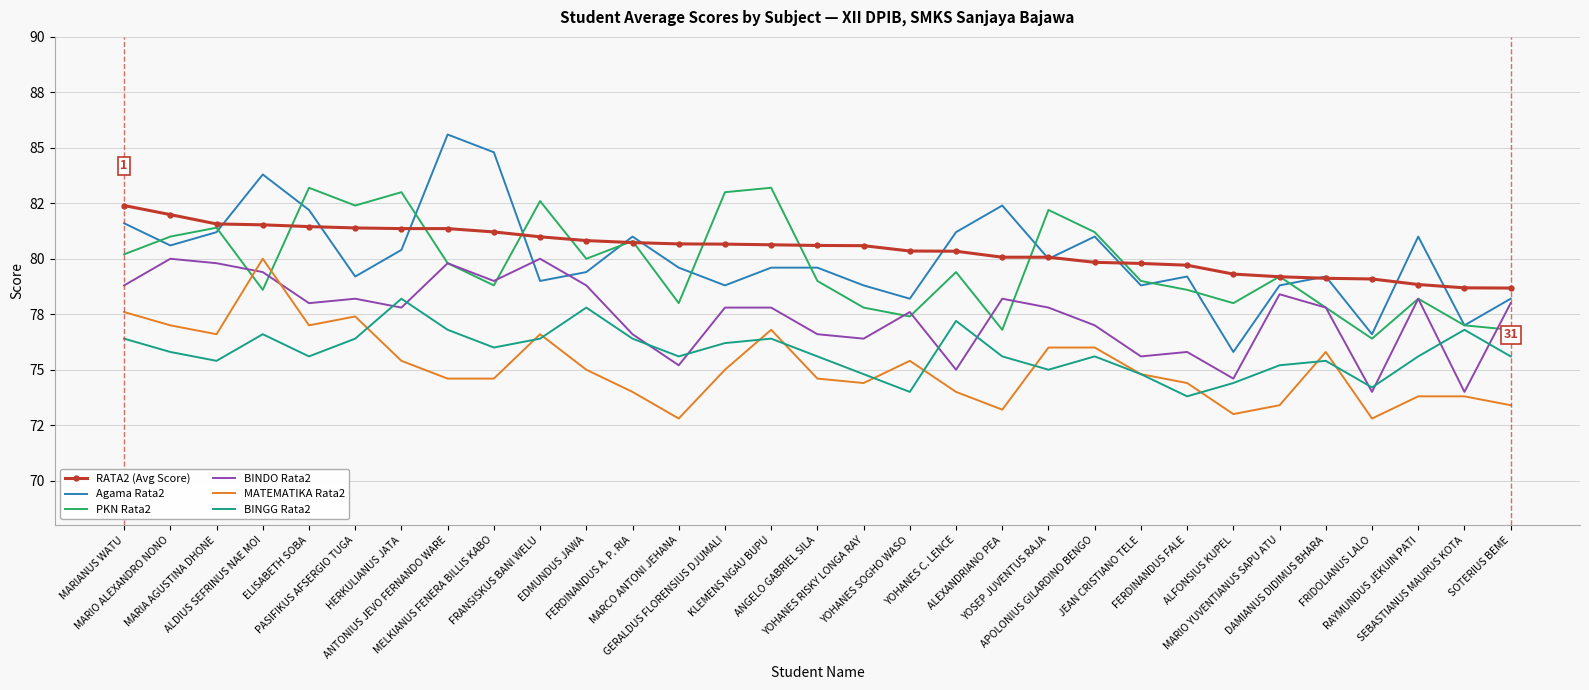

What are all the series names shown in the legend?

RATA2 (Avg Score), Agama Rata2, PKN Rata2, BINDO Rata2, MATEMATIKA Rata2, BINGG Rata2